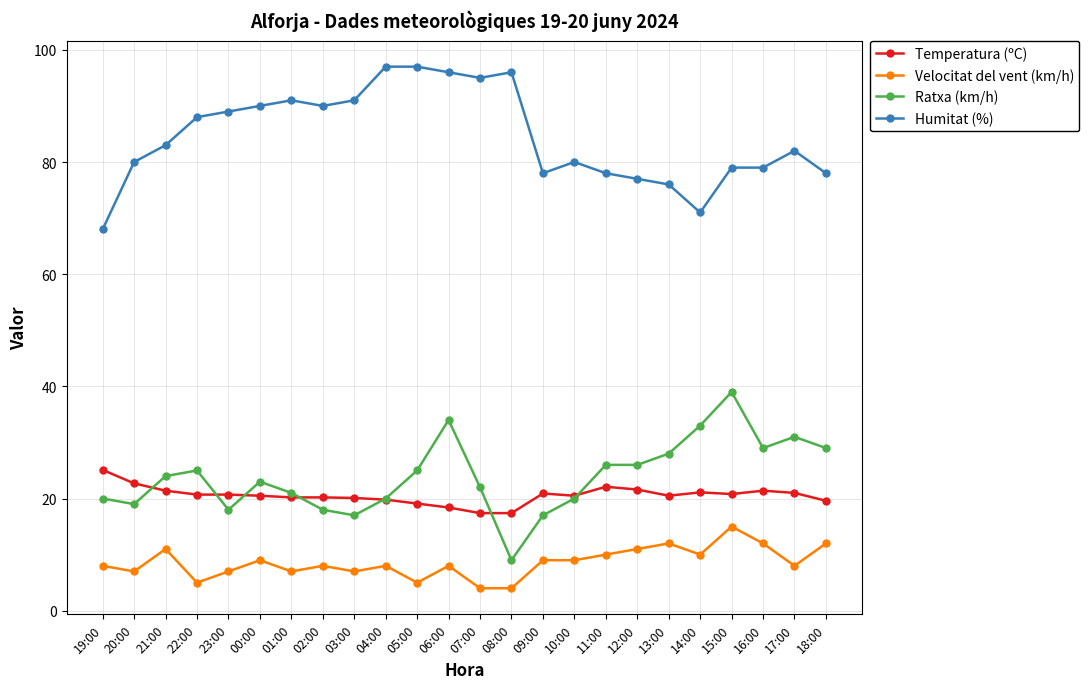

Rank the series at 09:00 from highest to lowest value.

Humitat (%), Temperatura (ºC), Ratxa (km/h), Velocitat del vent (km/h)